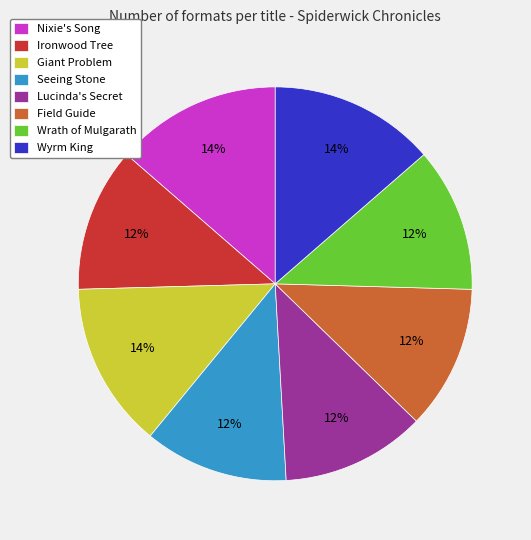

Do Wrath of Mulgarath and Ironwood Tree together represent more than half of the pie?

No